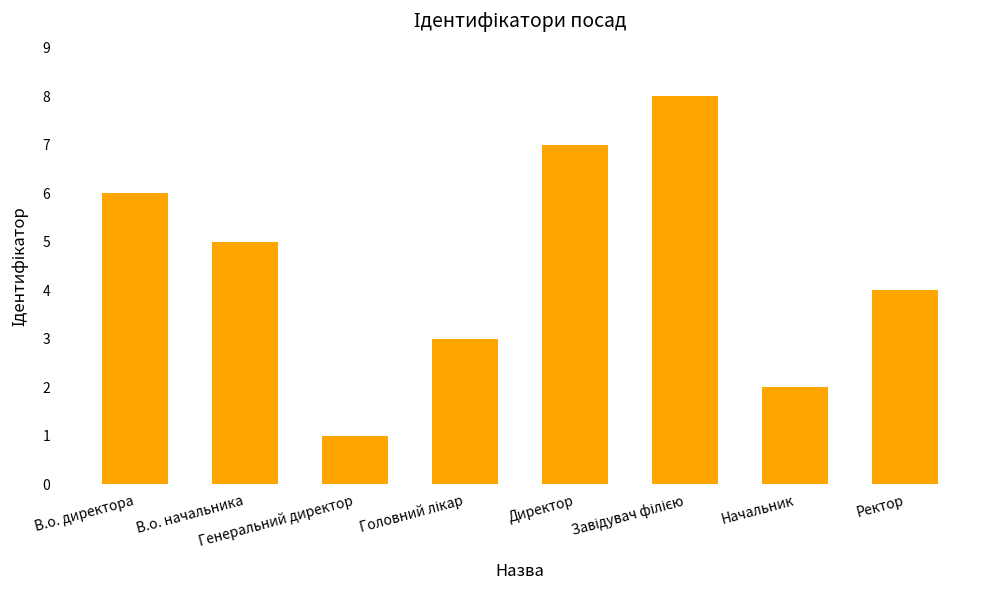

Where is the data nearest to the value 4?

Ректор